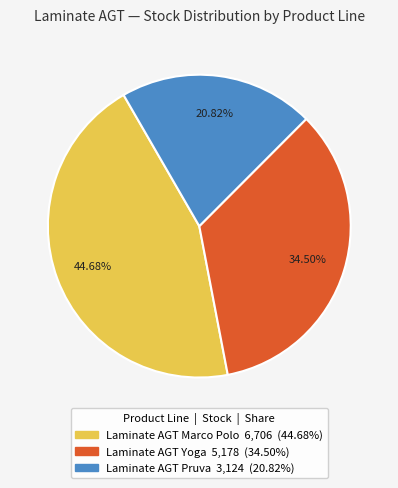

To the nearest percent, what is the average slice percentage?

33%